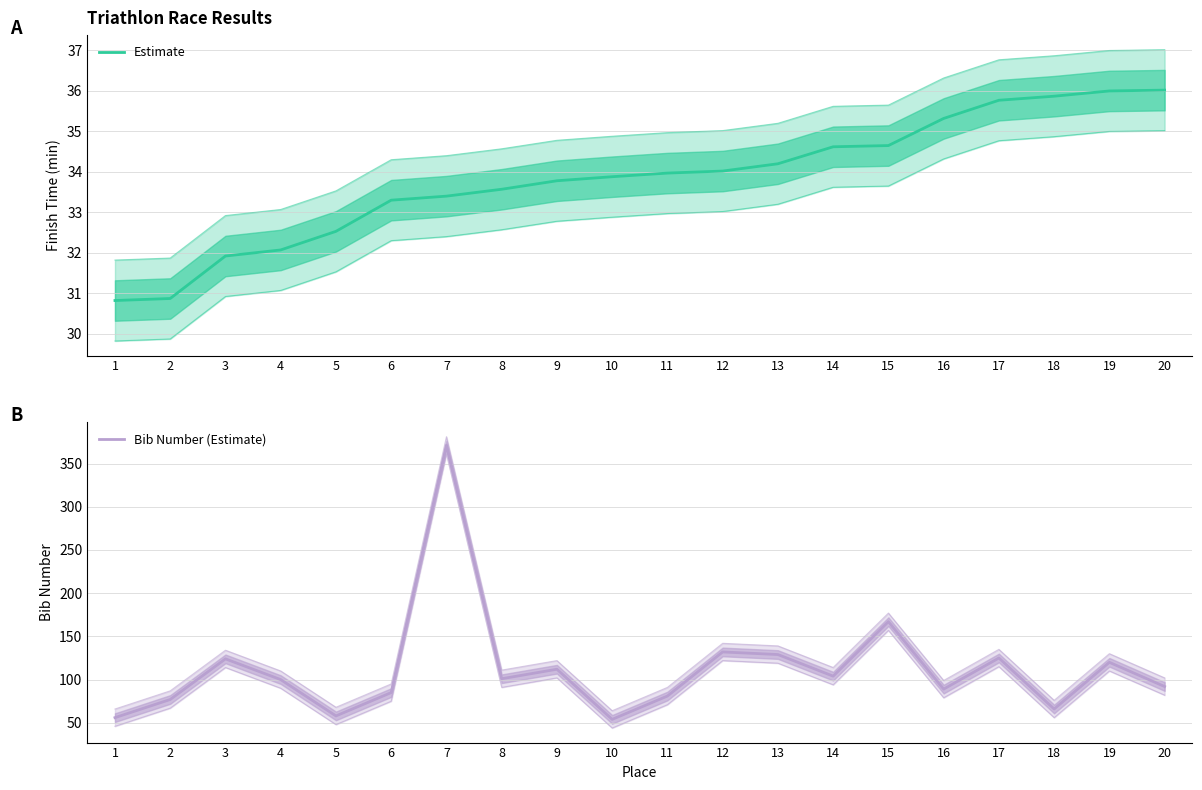

Which series changed the most between 10 and 13?

Bib Number (Estimate)